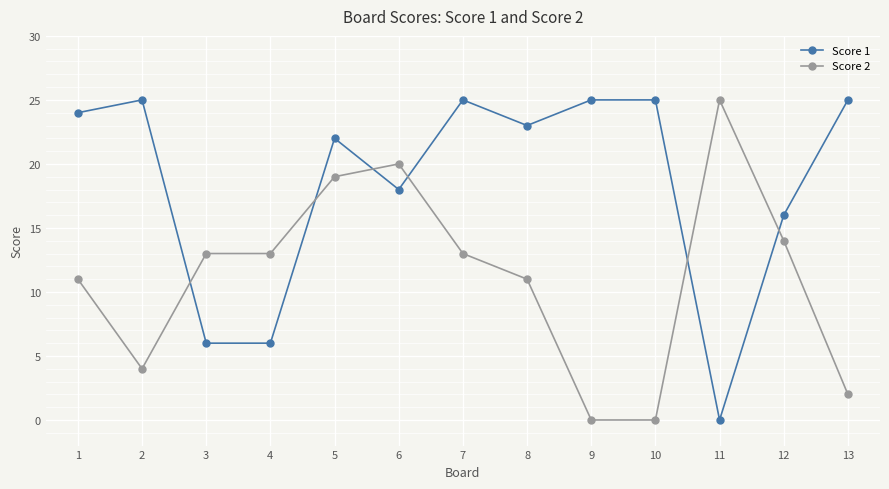

Does the chart have visible grid lines?

Yes